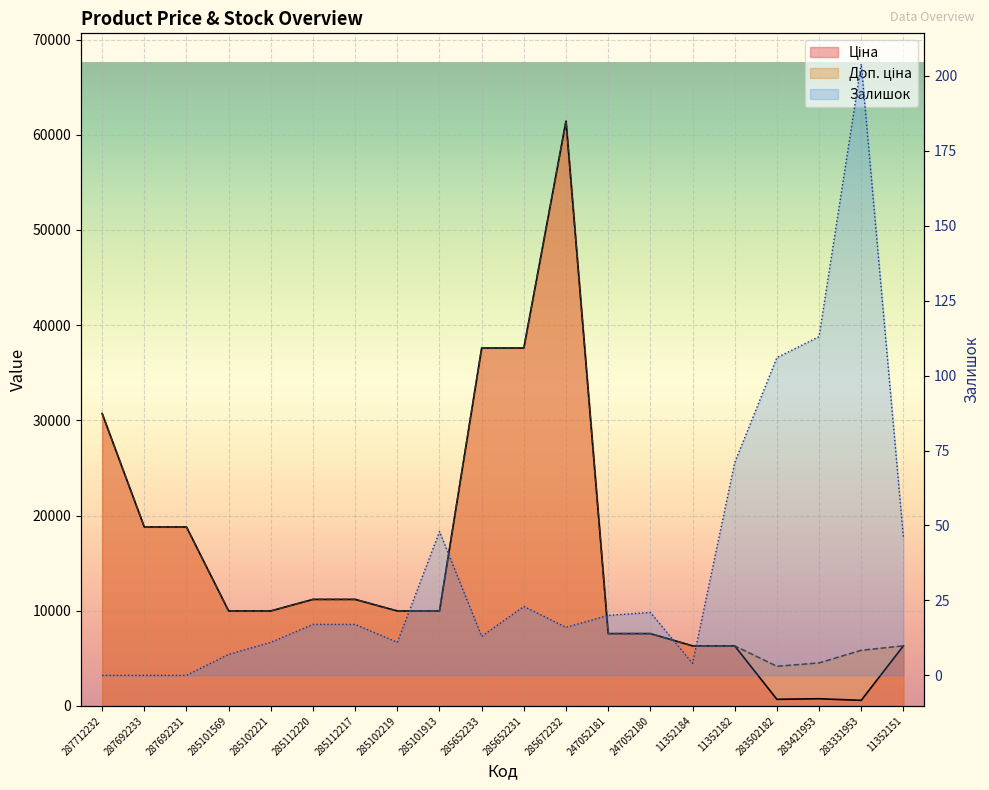

What is the label of the 18th point from the left?

283421953